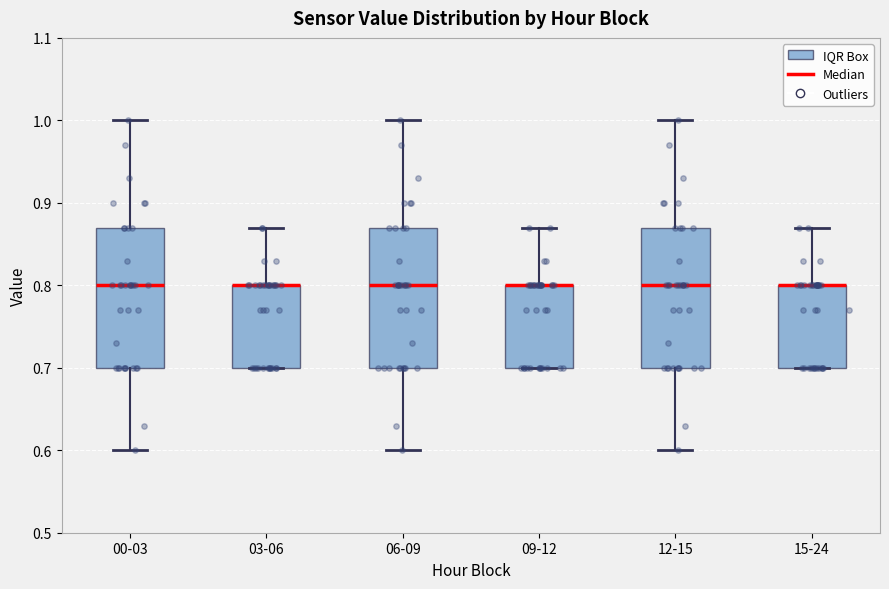

Where is the upper edge of the box for 03-06 on the y-axis? The values are not printed on the chart, so give them approximately, as read against the axis.

0.80